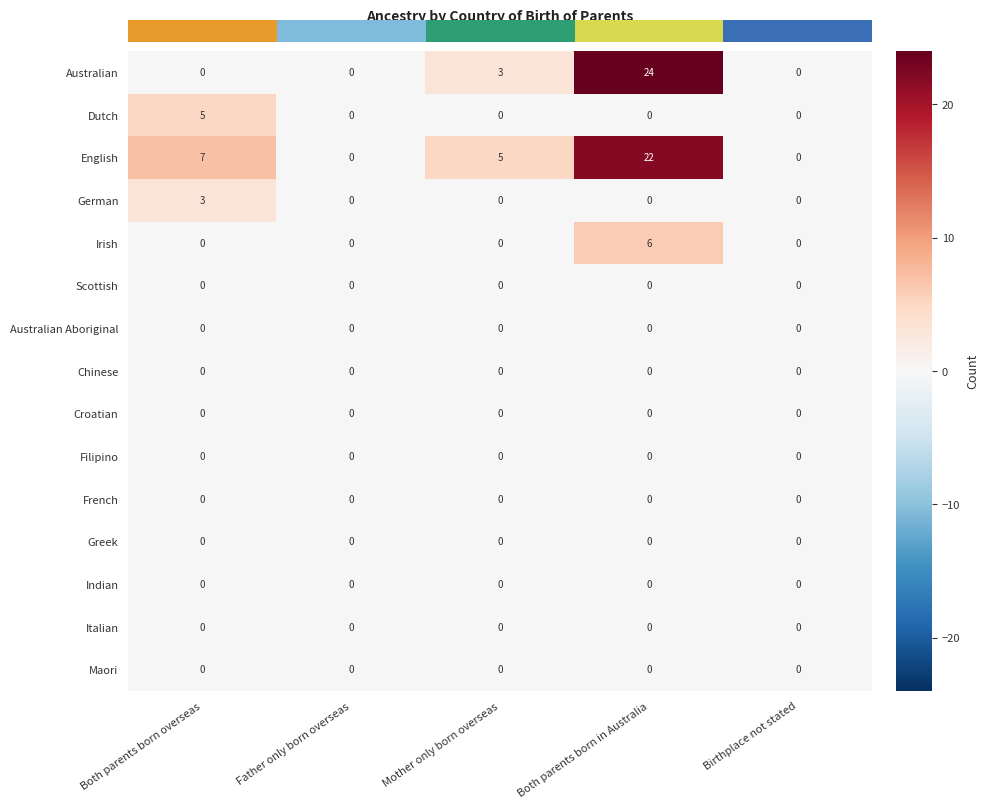

How many series are shown in this chart?

15